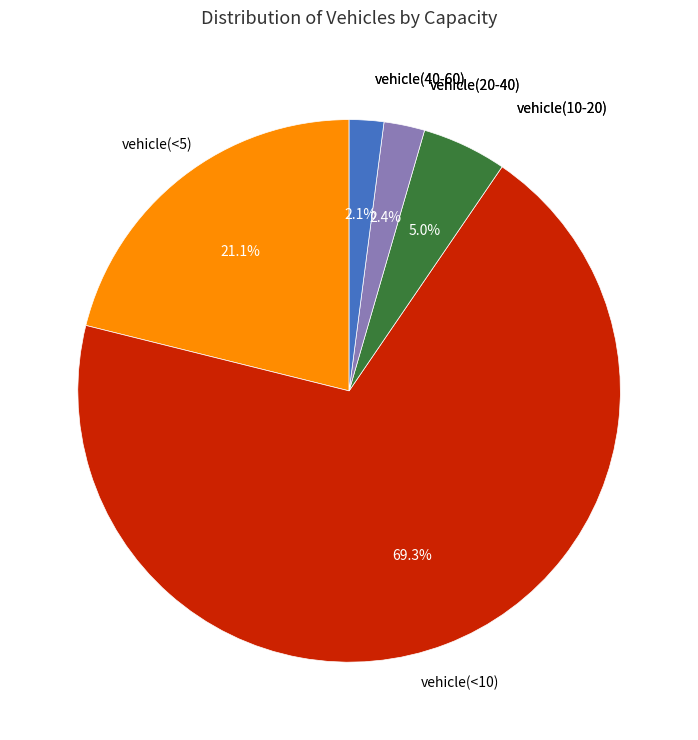

Count the number of slices in the pie.

5